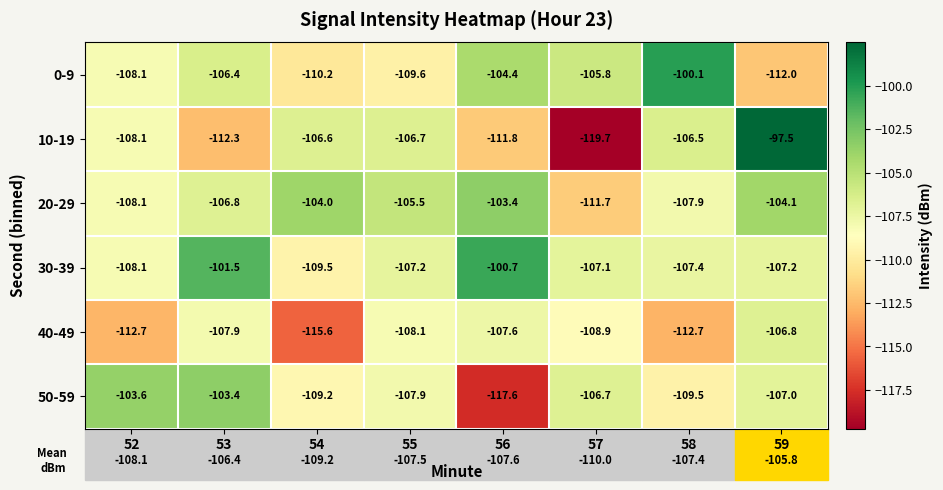

The 10-19 series shows -58.8 at 59. True or false?

False